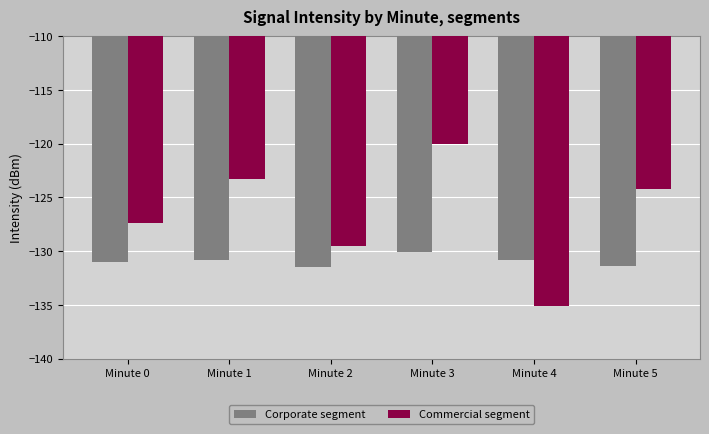

Between Minute 1 and Minute 2, which series saw the biggest shift?

Commercial segment